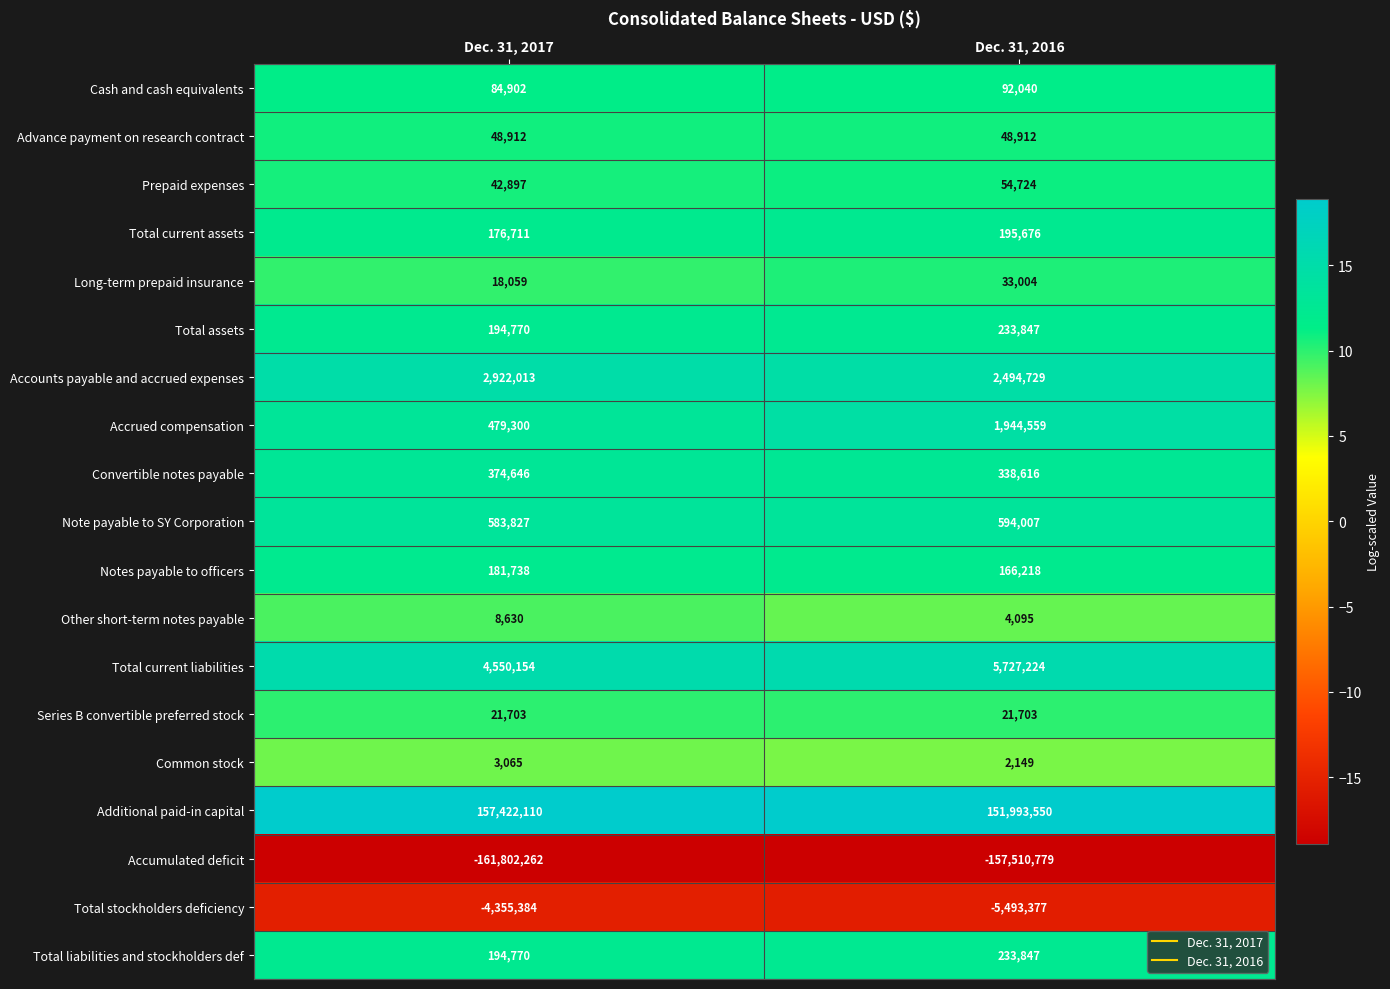

What is the average value of the Additional paid-in capital series?

154707830